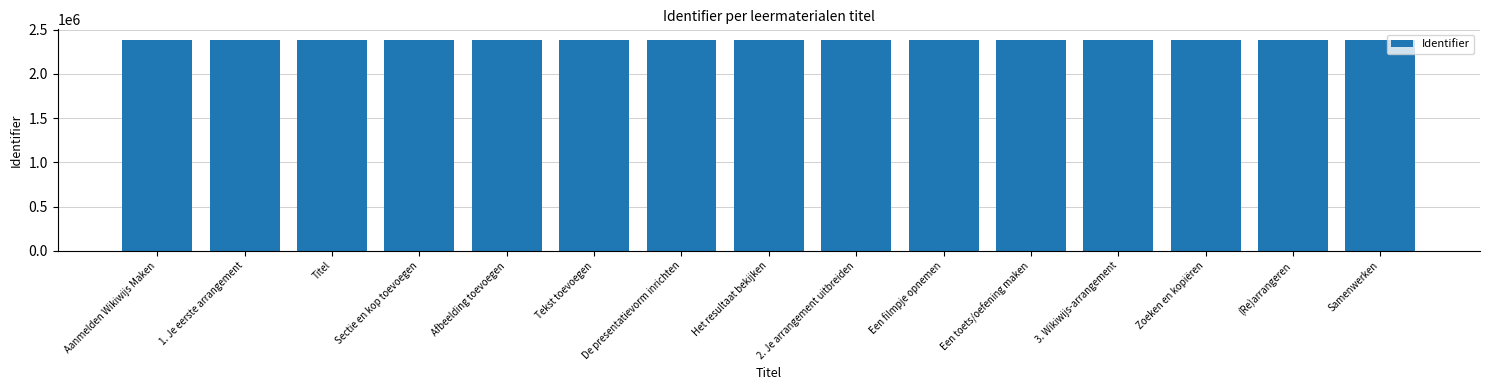

What is the change in value from Het resultaat bekijken to Een filmpje opnemen?

+3